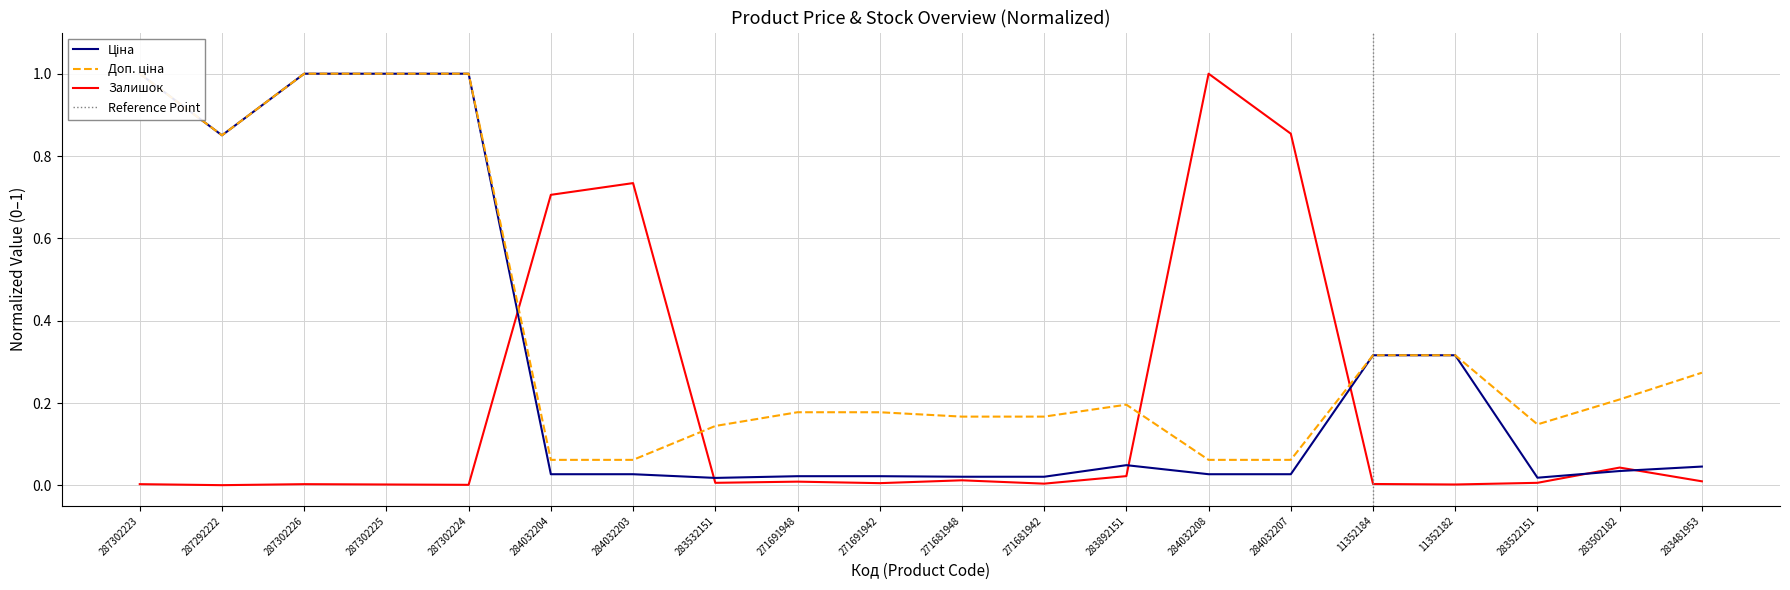

What is the spread (max minus min) of values at 284032203?

0.7